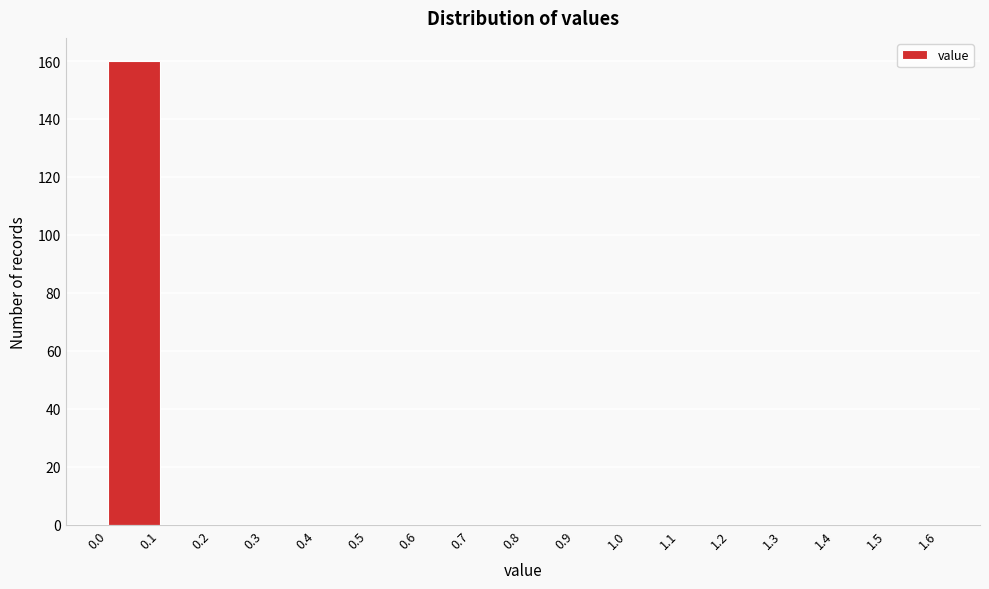

How tall is the bar that spans 0.0 to 0.1 on the x-axis? The values are not printed on the chart, so give them approximately, as read against the axis.

160